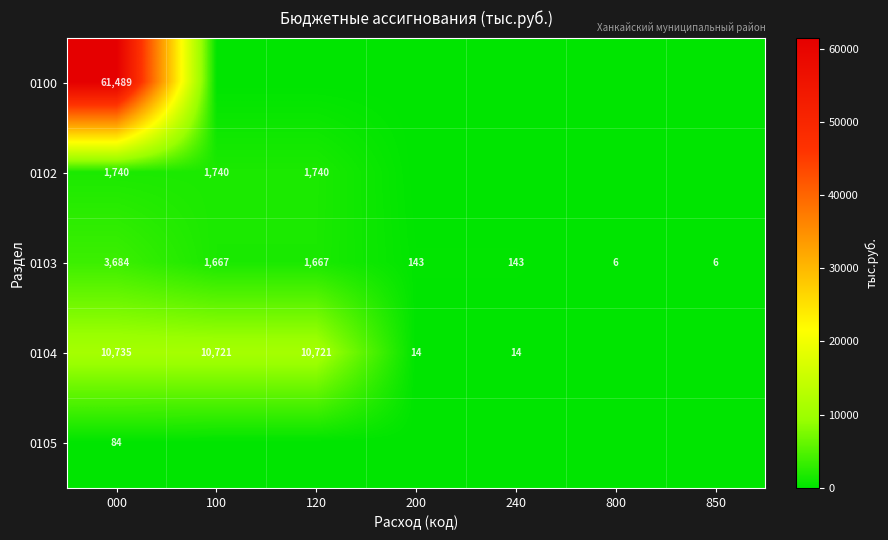

True or false: 0103 has a value of 143 at 240.

True